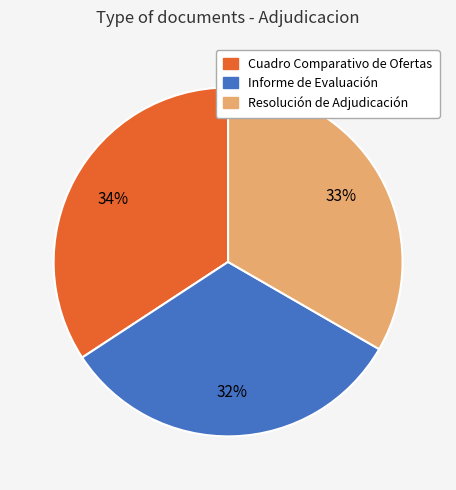

How many segments does this pie chart have?

3